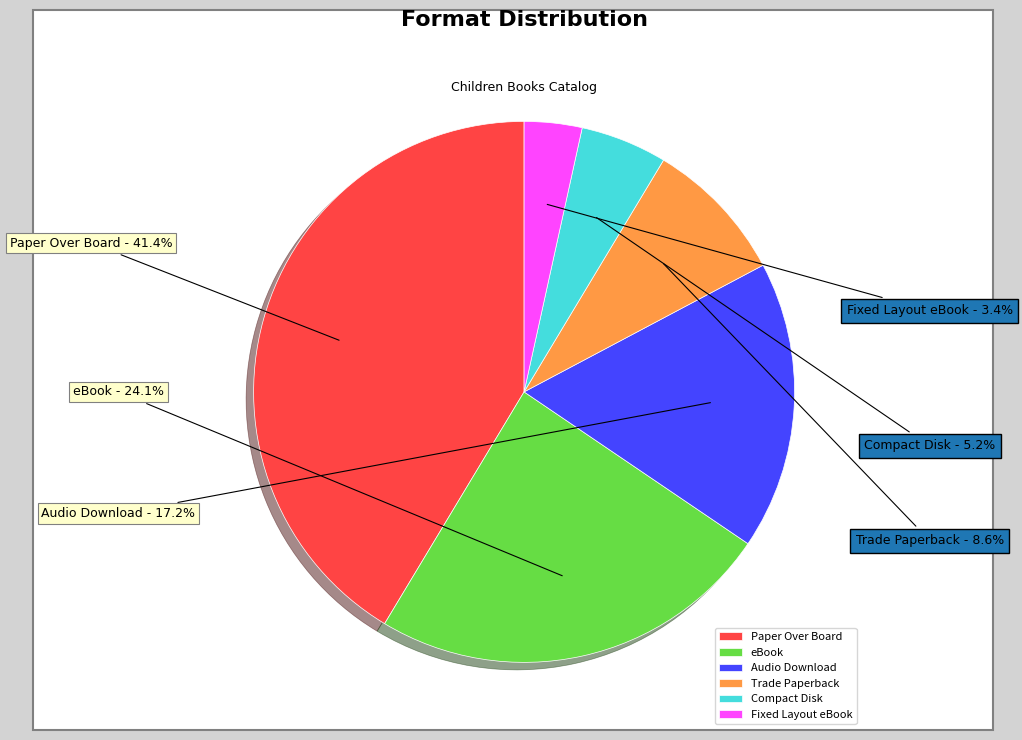

Rank the categories by value from lowest to highest.

Fixed Layout eBook, Compact Disk, Trade Paperback, Audio Download, eBook, Paper Over Board